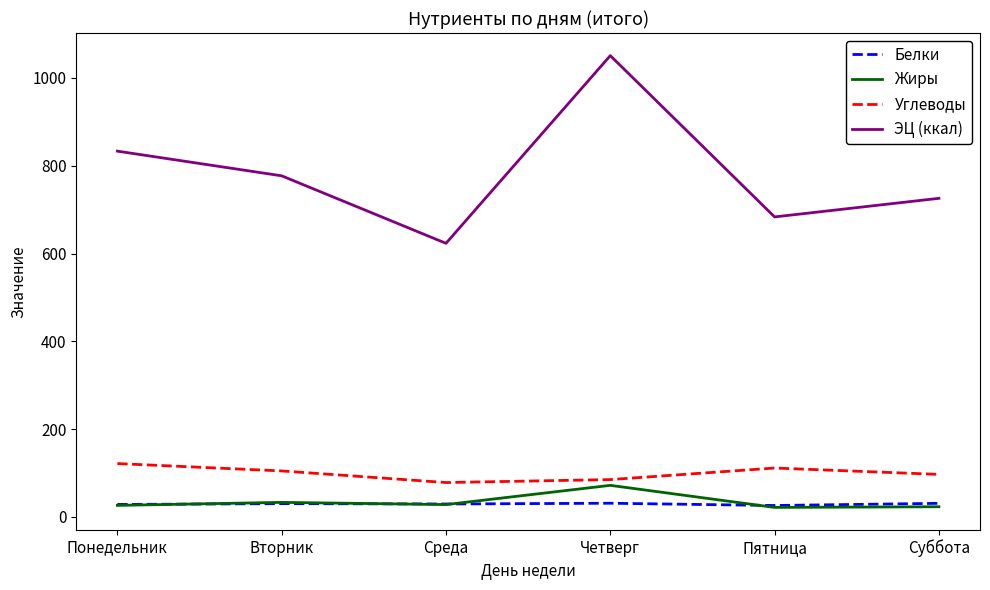

What is the average value of the Жиры series?

33.8